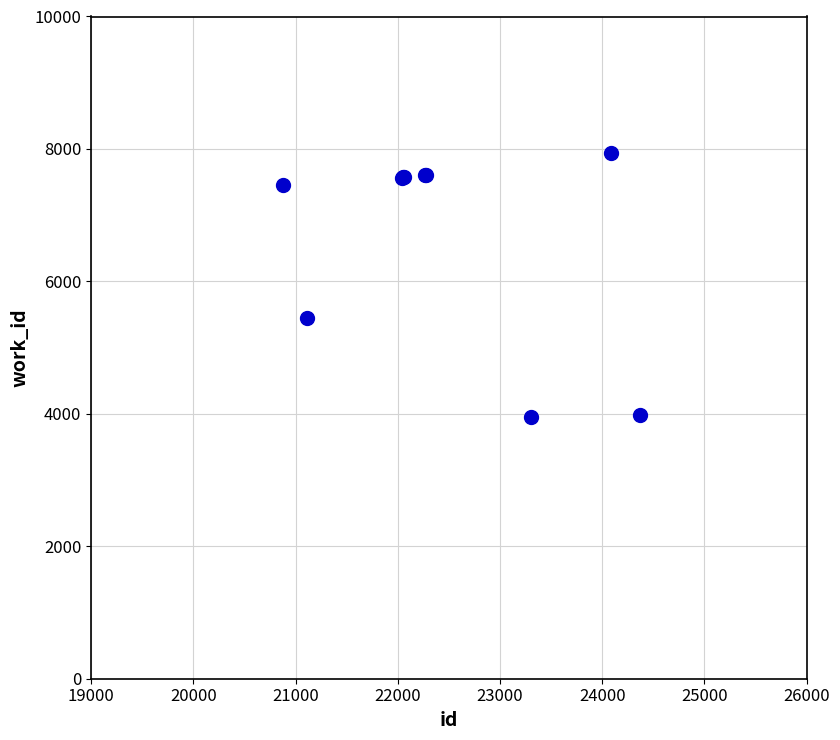

What Y value in the scatter plot is closest to 5947?

5452